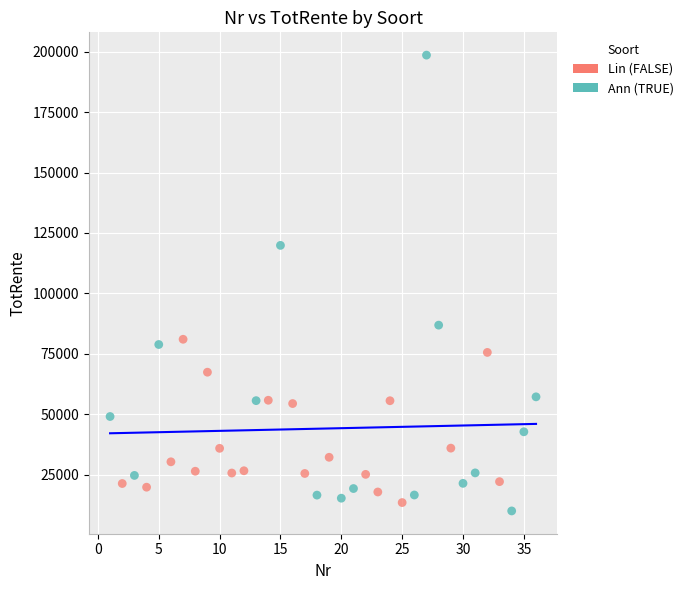

Which series reaches the maximum Y coordinate?

Ann (TRUE)